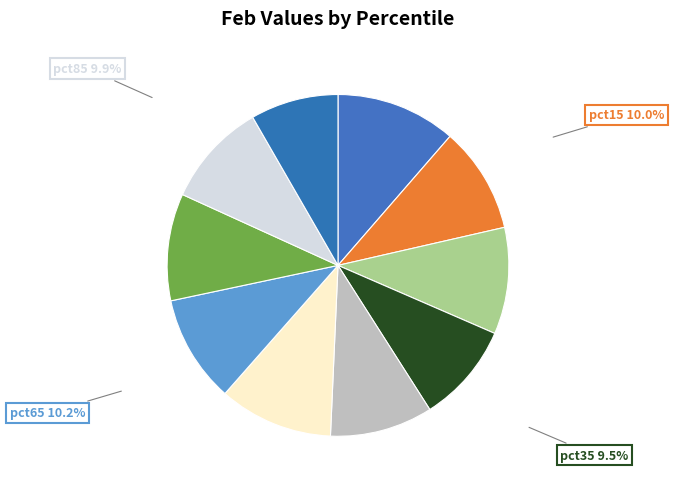

Which has a higher value, pct95 or pct05?

pct05